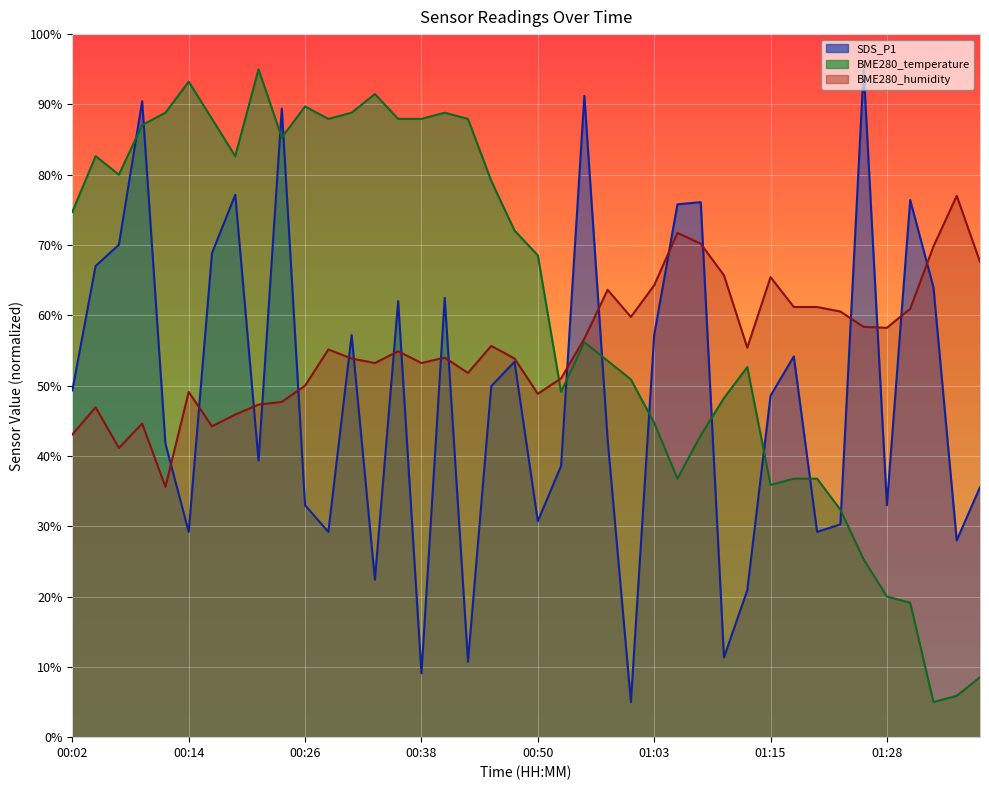

How many lines are shown in the chart?

3